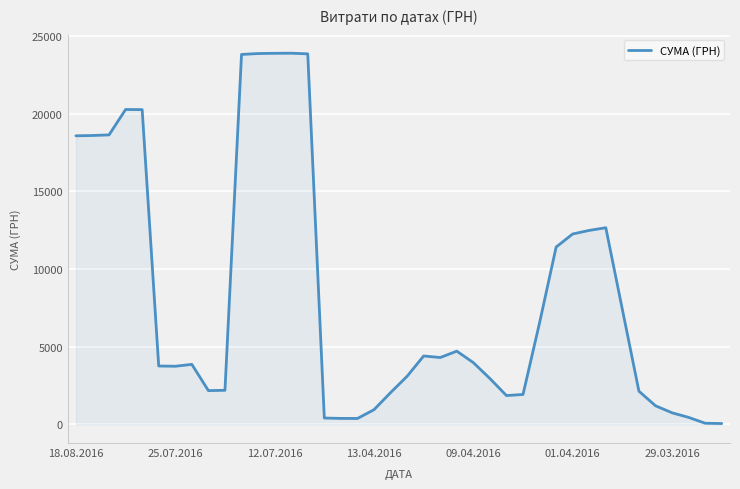

How many lines are shown in the chart?

1